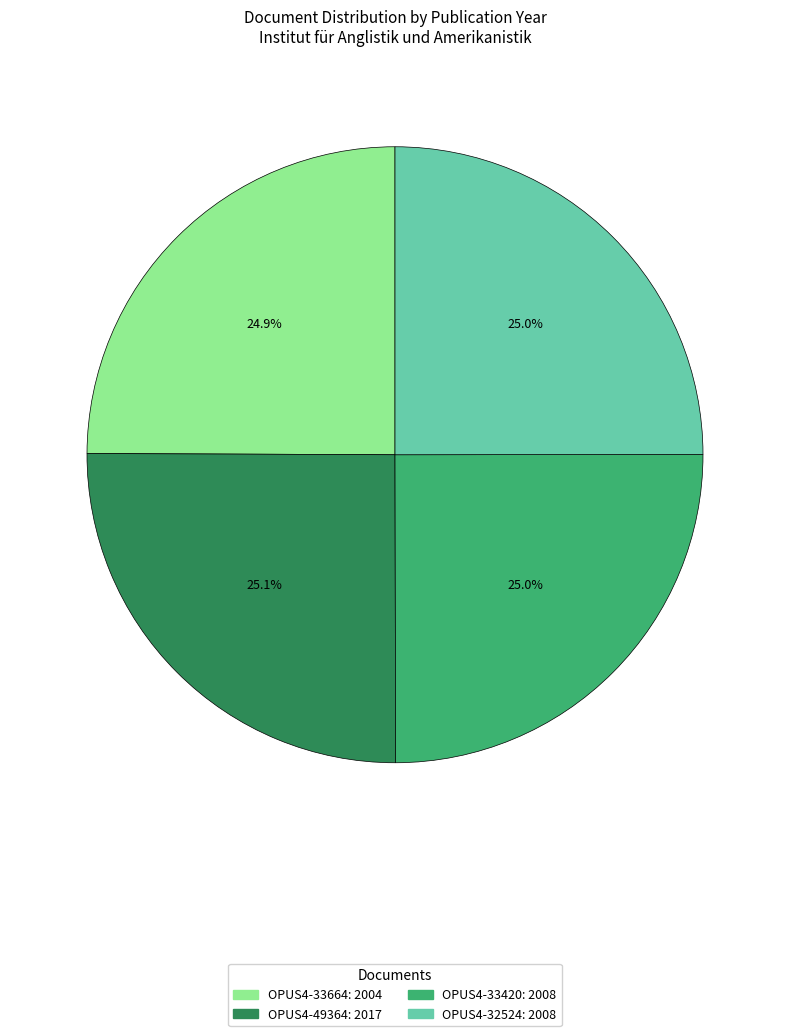

To the nearest percent, what percentage of the pie is OPUS4-32524?

25%